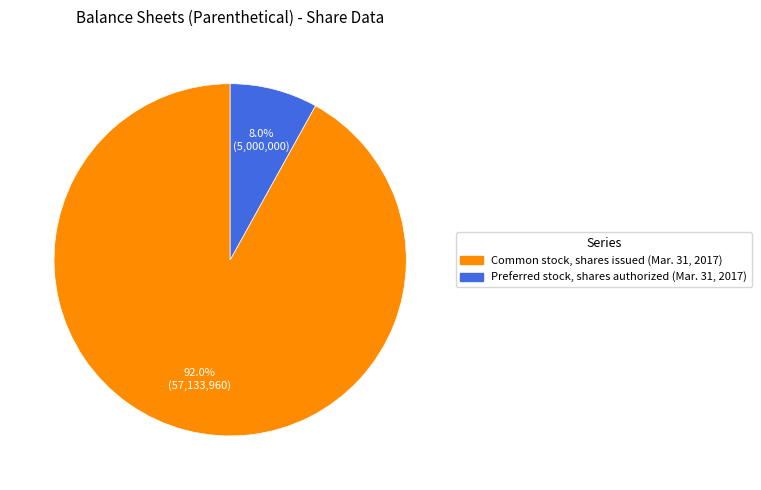

True or false: Common stock, shares issued (Mar. 31, 2017) accounts for 84% of the total.

False